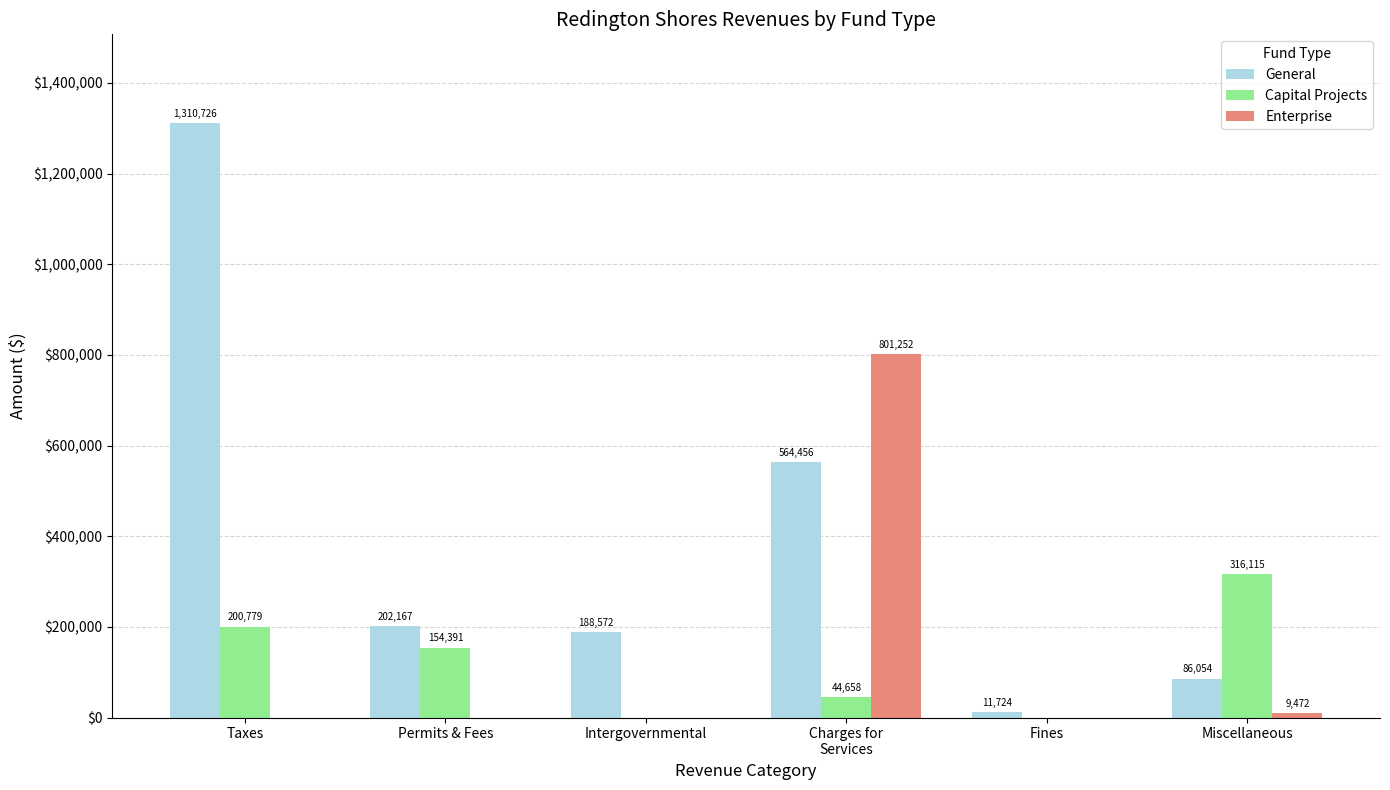

At which category is the sum across all series the highest?

Taxes